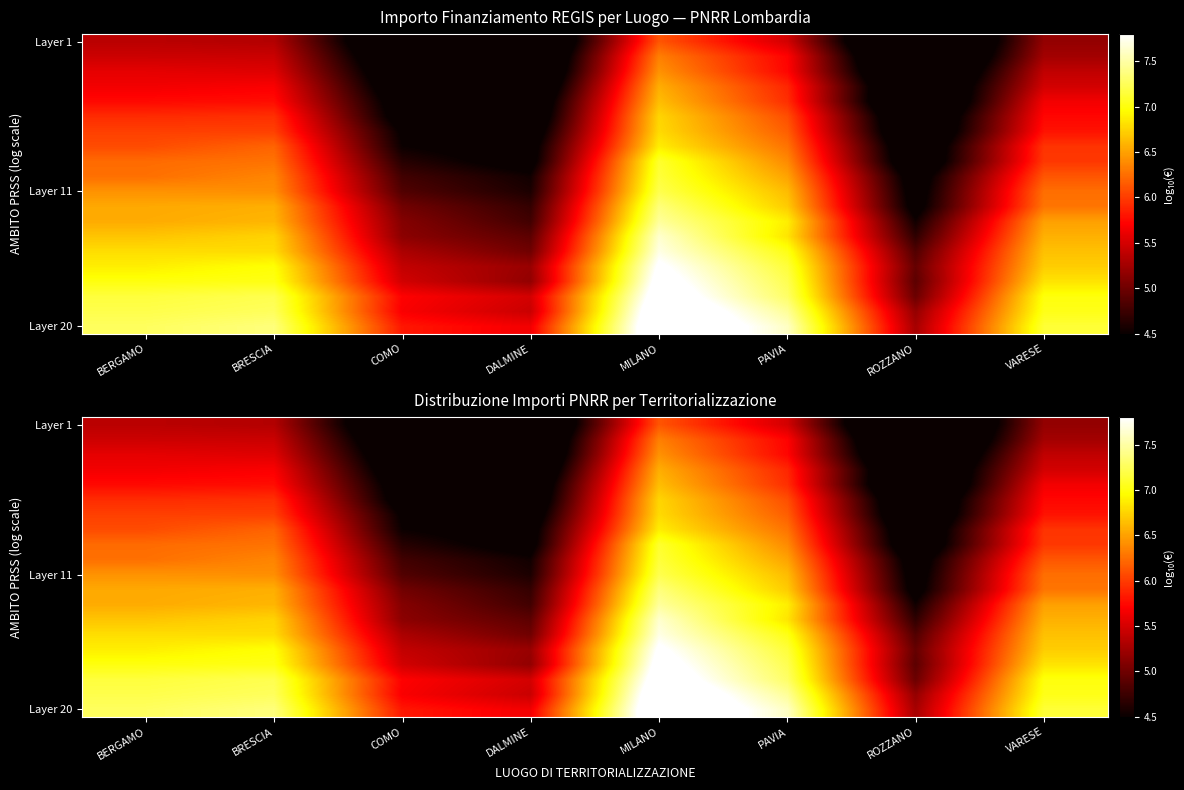

Which series changed the most between PAVIA and VARESE?

Layer 20